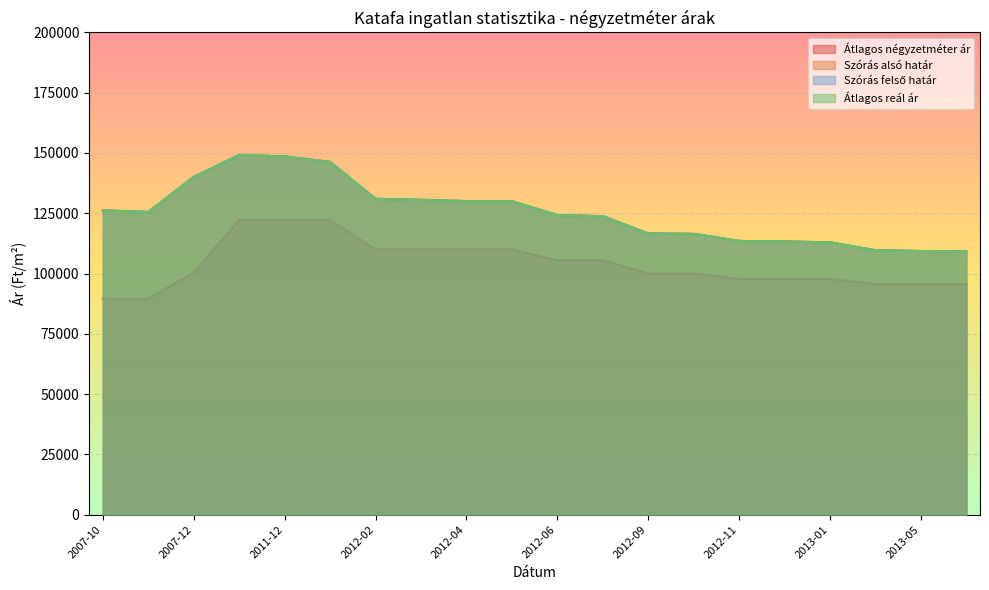

True or false: Szórás felső határ has more than 1 interior local peaks.

False